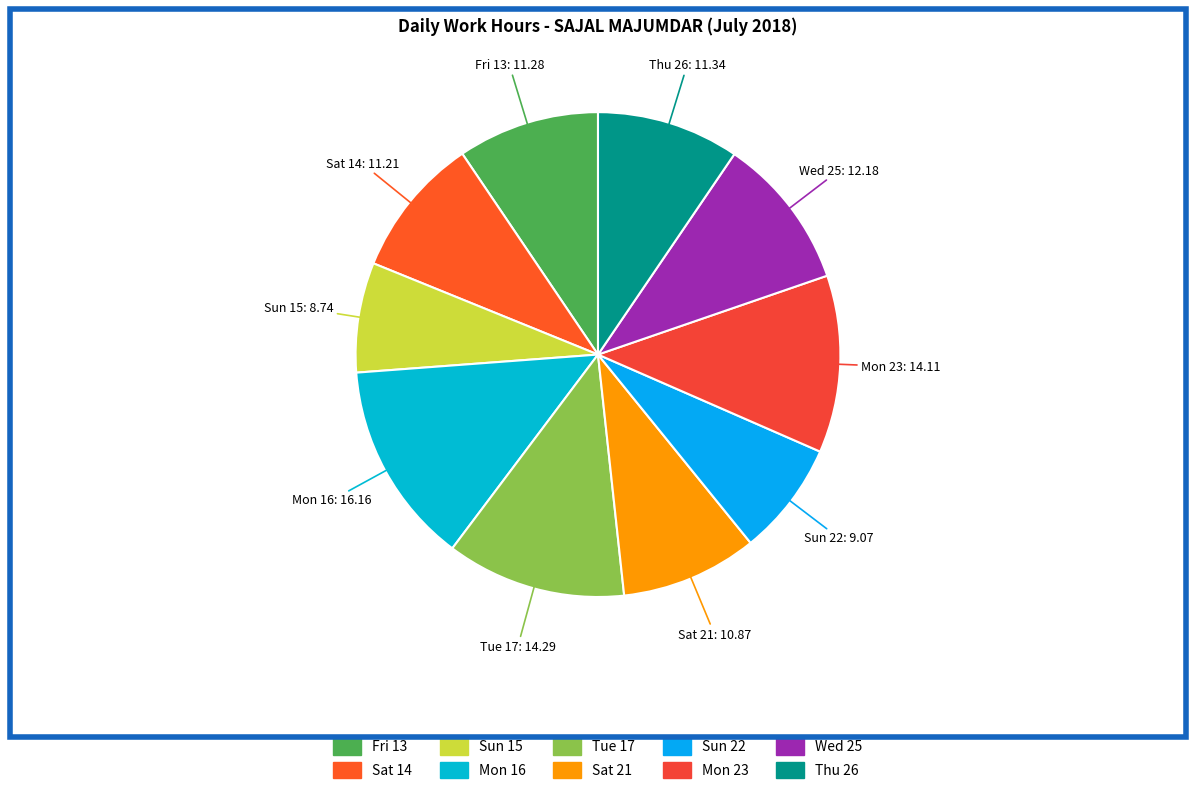

What is the largest slice in the pie chart?

Mon 16